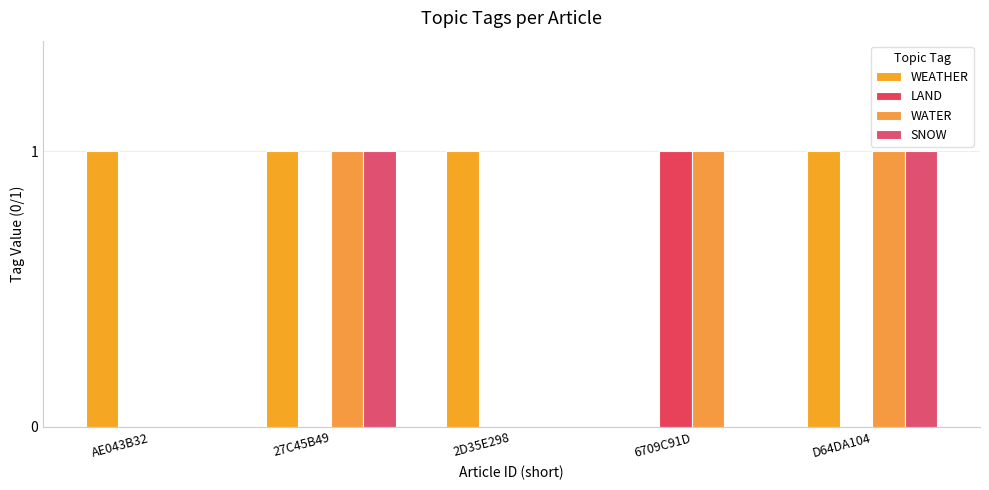

Are the bars grouped side by side (vs. stacked)?

Yes